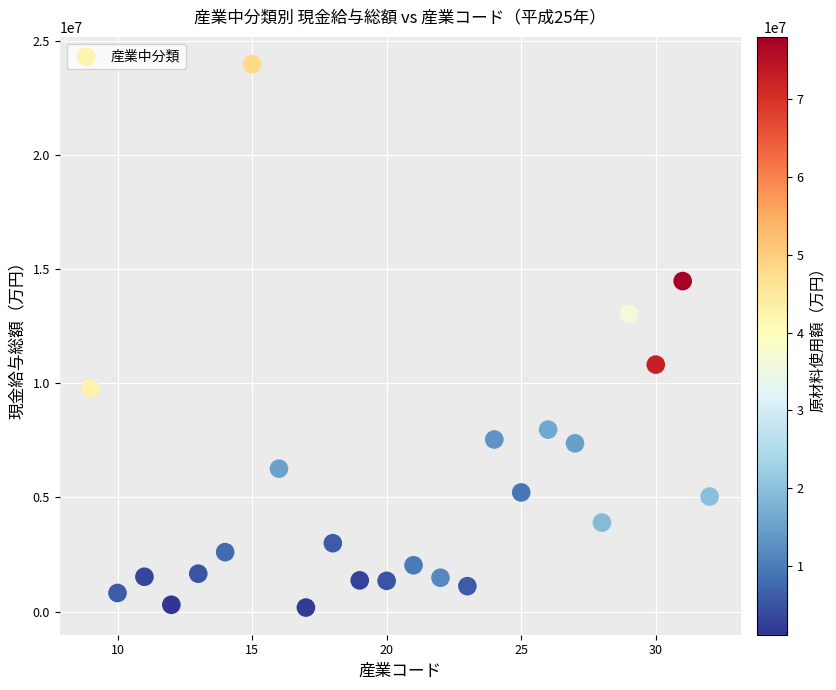

What Y value in the scatter plot is closest to 12080682?

13043531